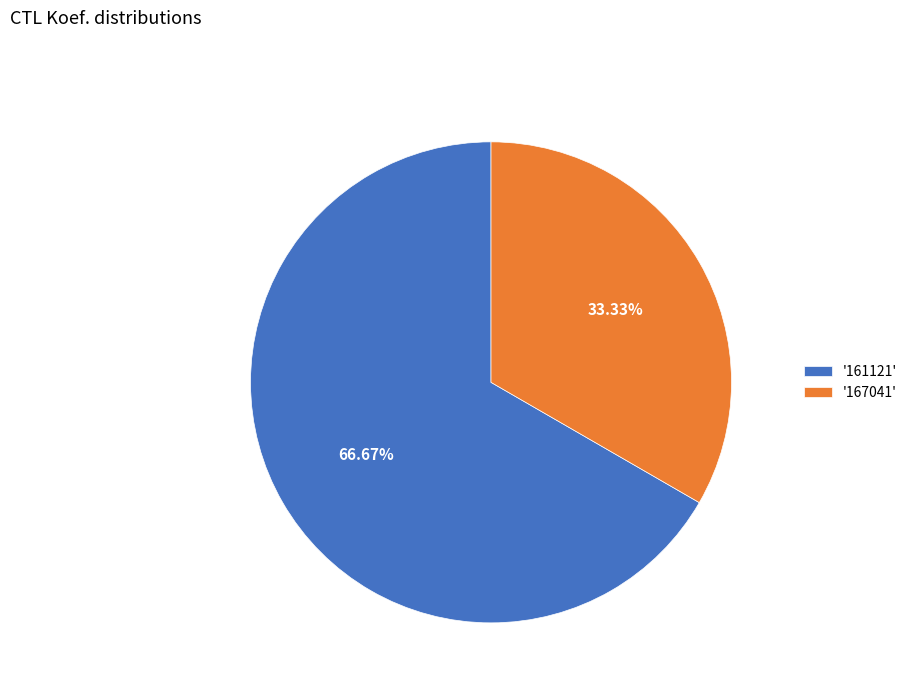

How many slices are in this pie chart?

2